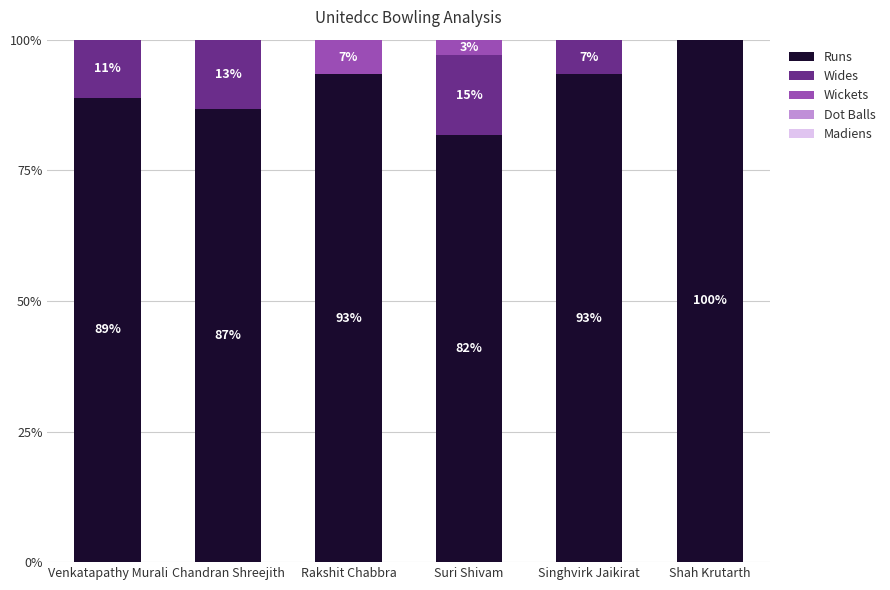

Count the number of categories in the chart.

6